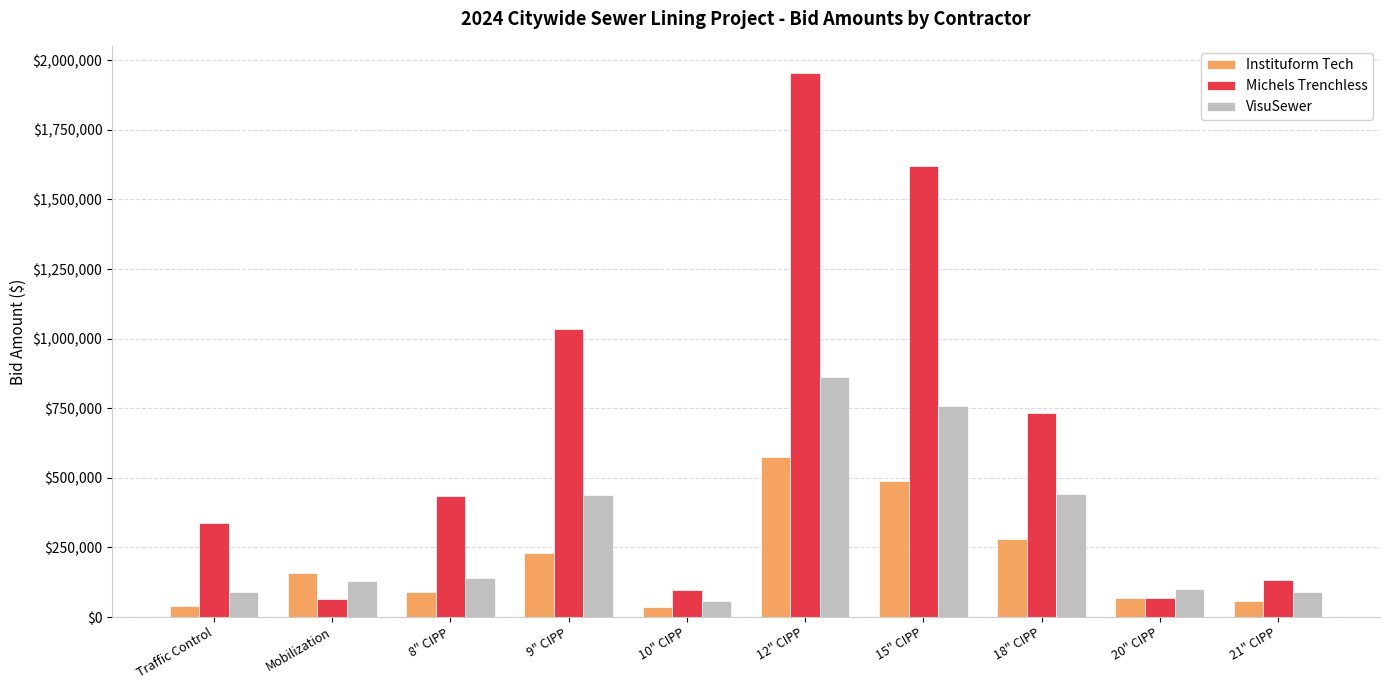

Rank the series at 15" CIPP from highest to lowest value.

Michels Trenchless, VisuSewer, Instituform Tech